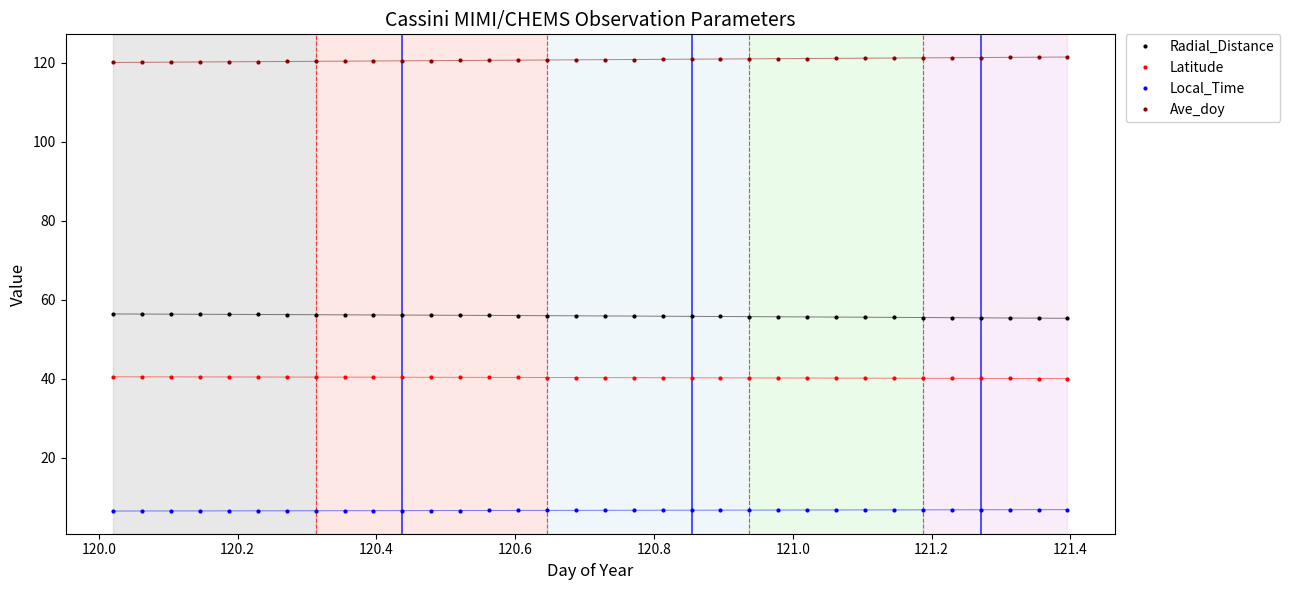

What is the average value of the Local_Time series?

6.7